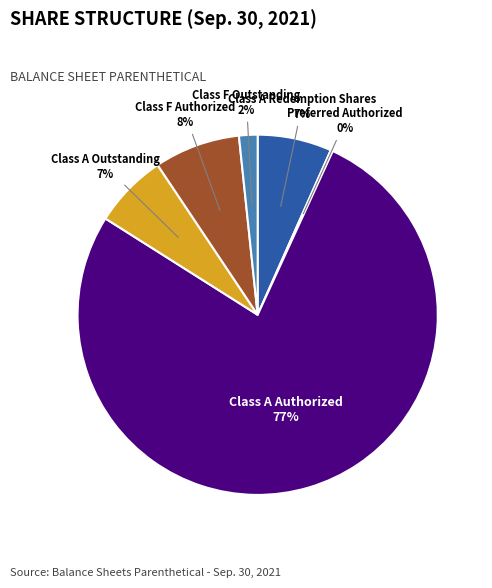

Do Class A Outstanding and Class A Authorized together represent more than half of the pie?

Yes